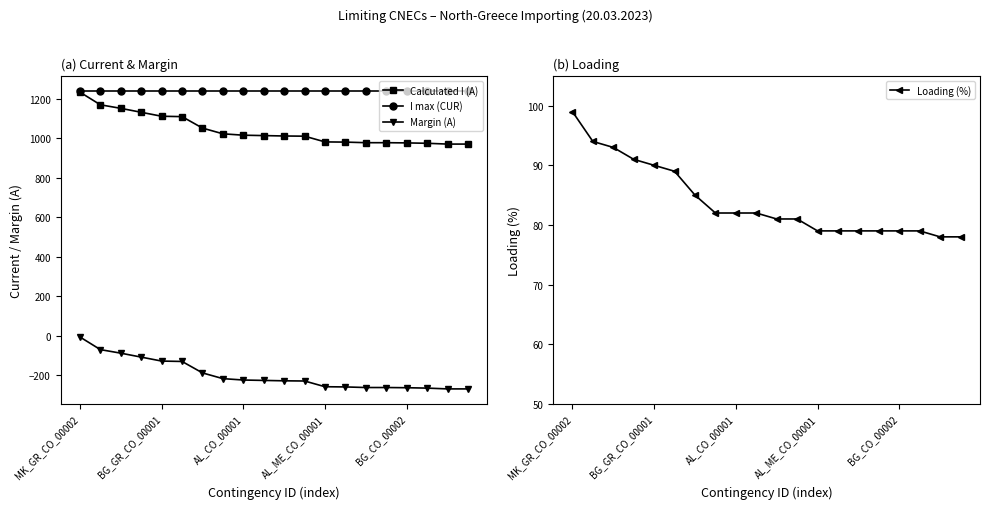

True or false: Calculated I (A) and Margin (A) cross at least once.

False